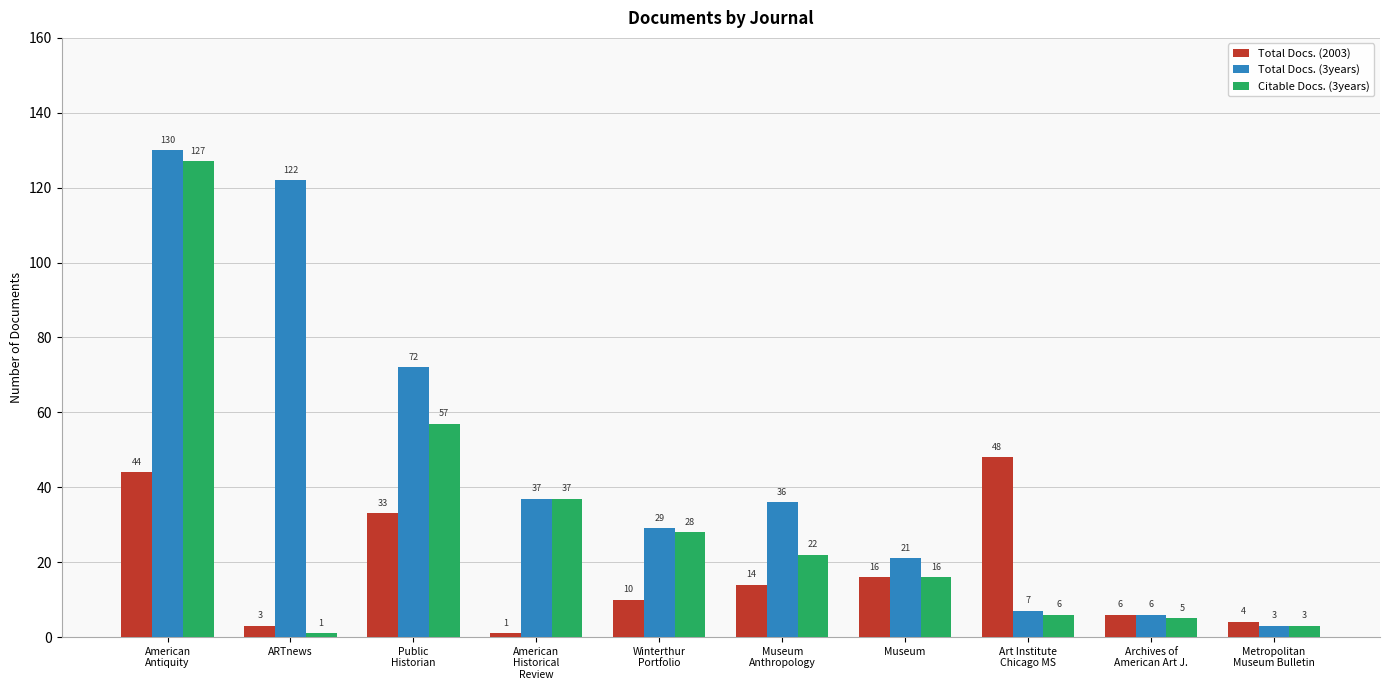

What is the difference between the maximum and second lowest values in the Total Docs. (2003) series?

45